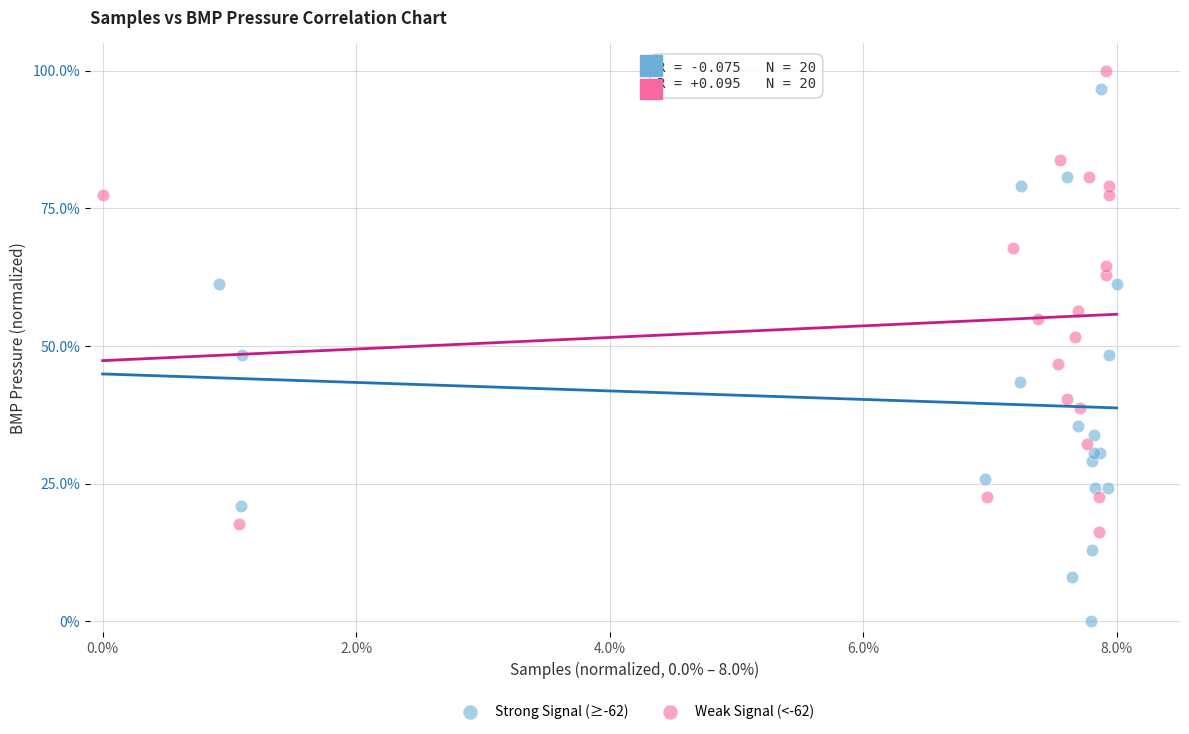

Which series contains the lowest Y value?

Strong Signal (≥-62)